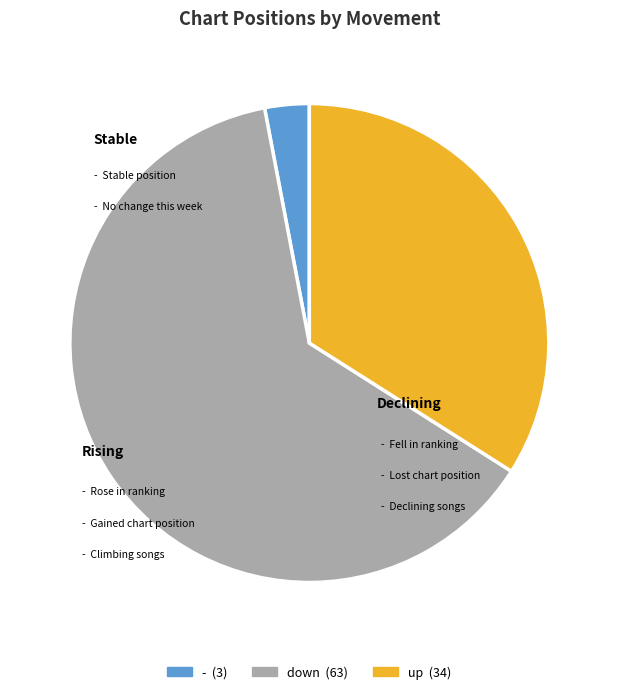

Count the number of slices in the pie.

3